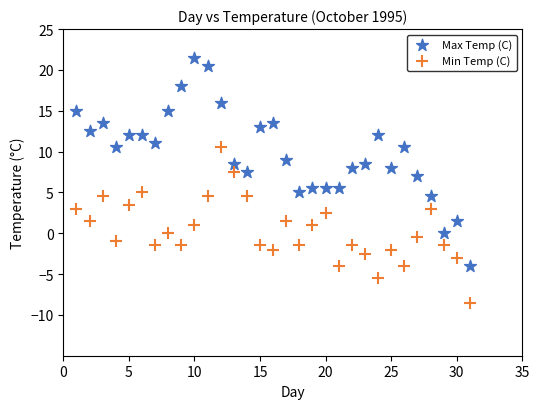

Which series contains the highest Y value?

Max Temp (C)